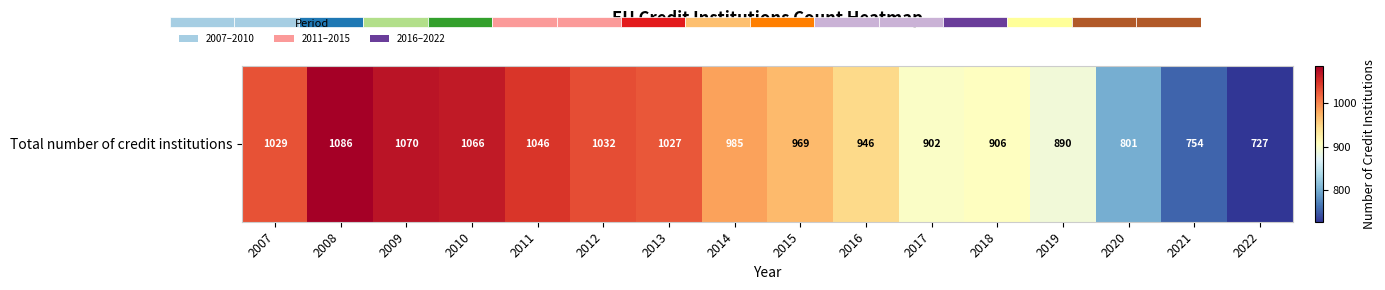

What is the sum of all values?

15236